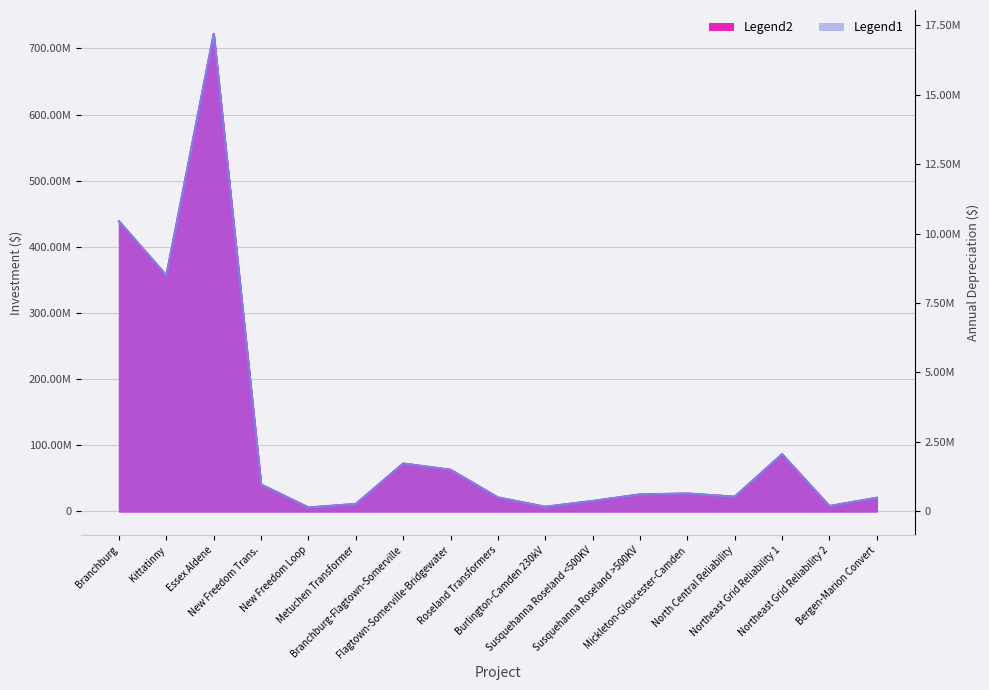

True or false: Legend1 and Legend2 cross at least once.

False